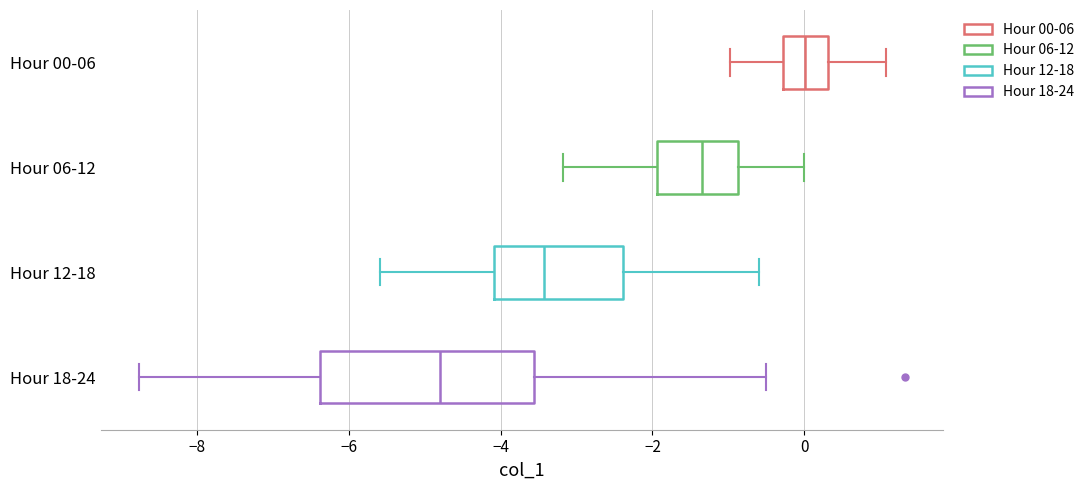

Which box has the furthest to the left median line?

Hour 18-24